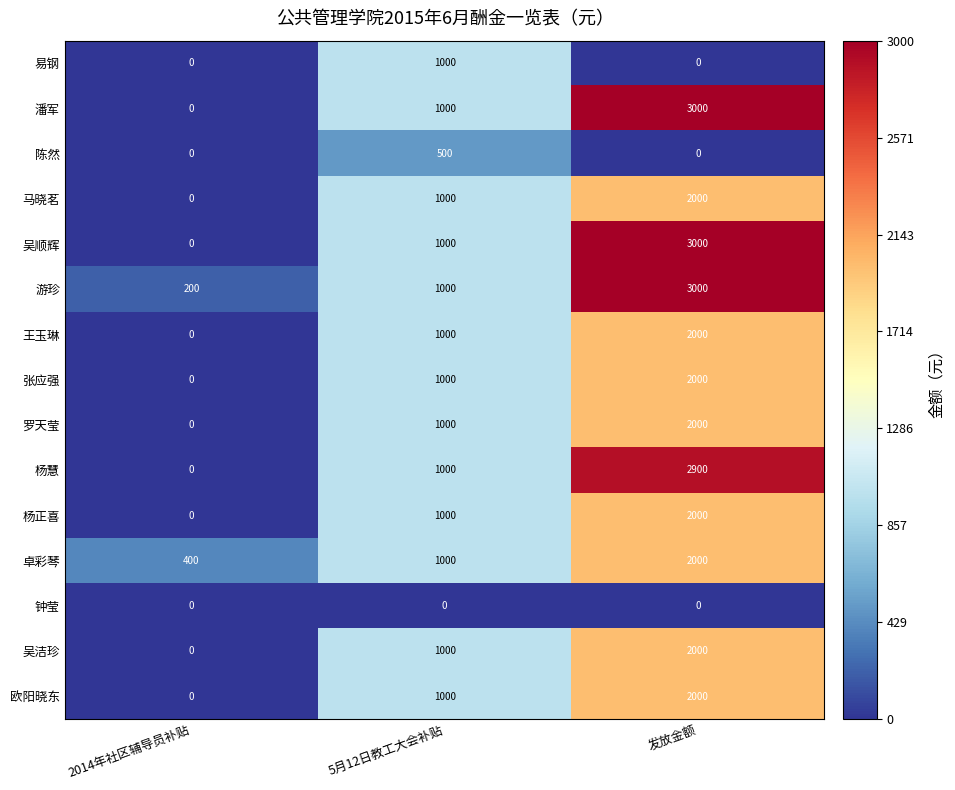

Rank the categories by 潘军 value from highest to lowest.

发放金额, 5月12日教工大会补贴, 2014年社区辅导员补贴